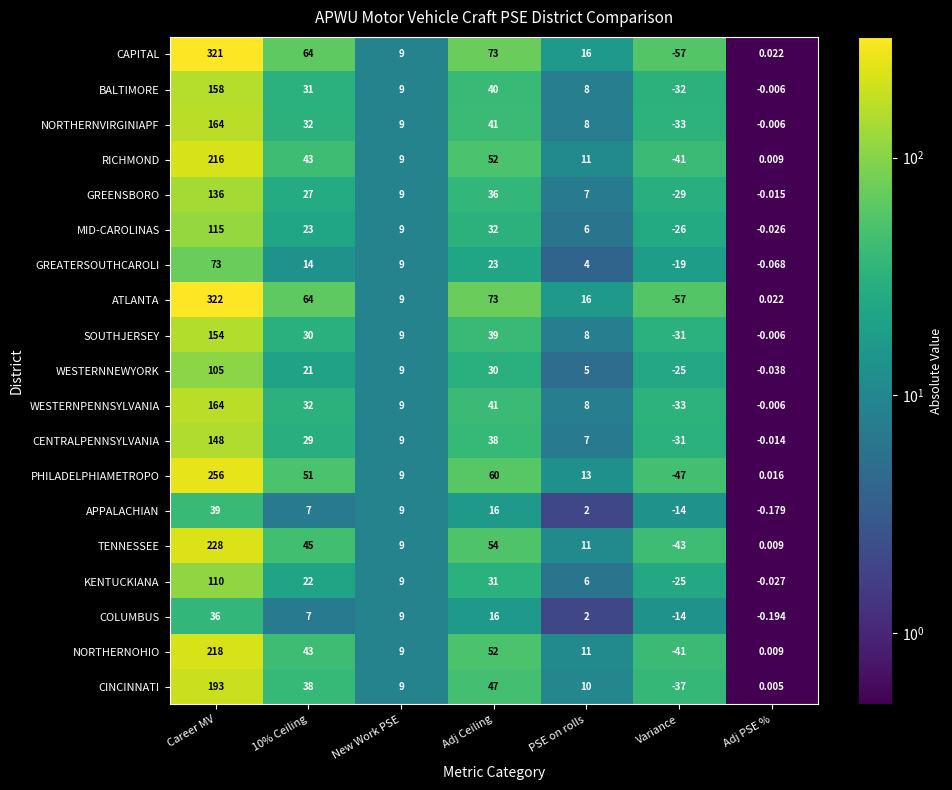

At which category does the chart reach its peak across all series?

Career MV